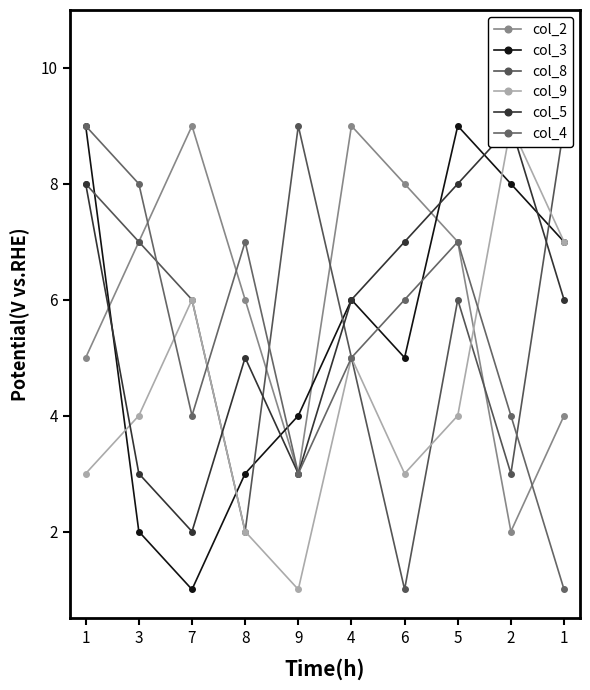

What is the difference between the maximum and minimum values in the col_9 series?

8